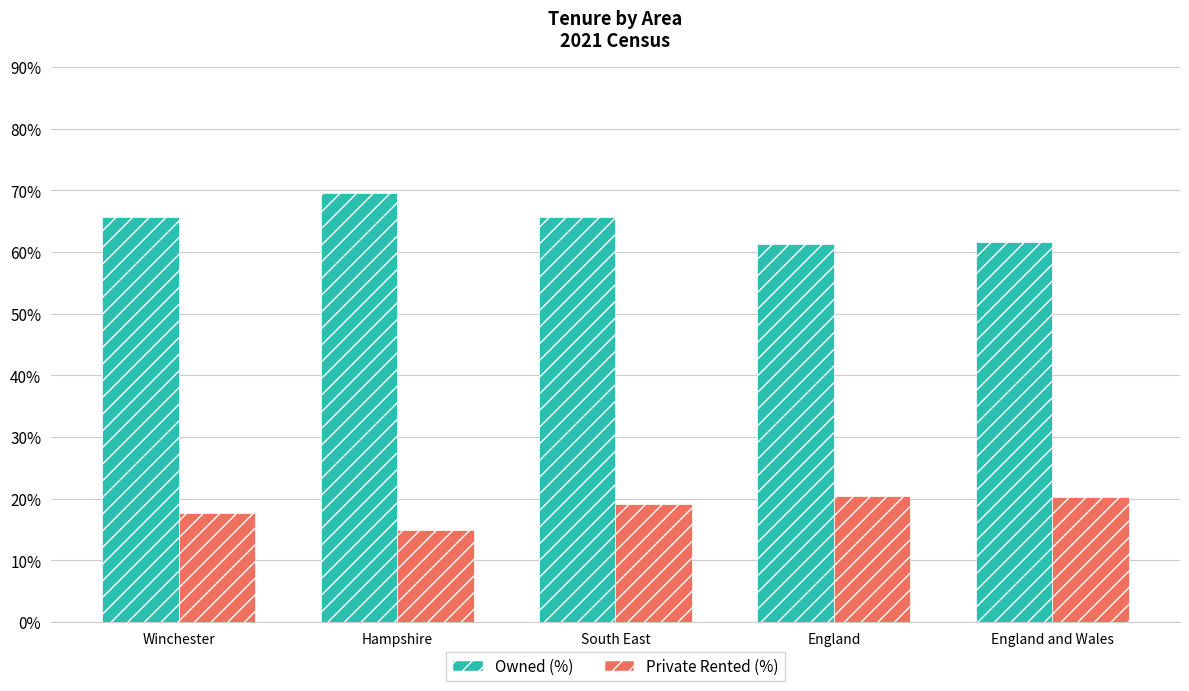

Which category has the lowest value across all series?

Hampshire